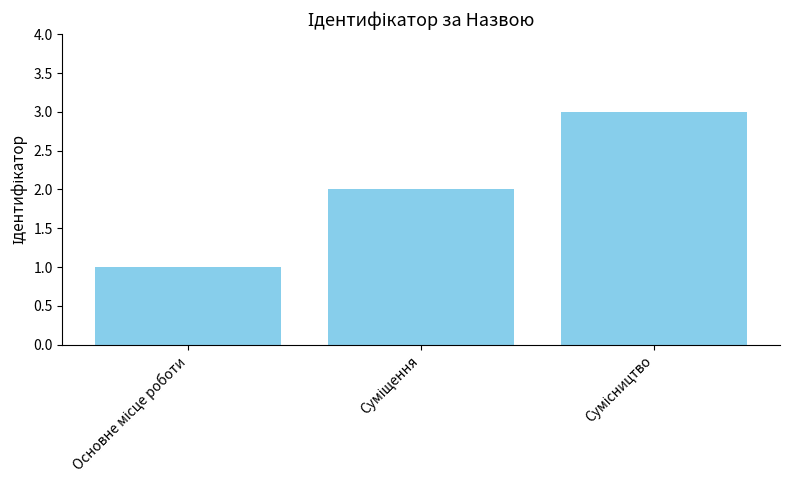

What is the maximum value shown in the chart?

3